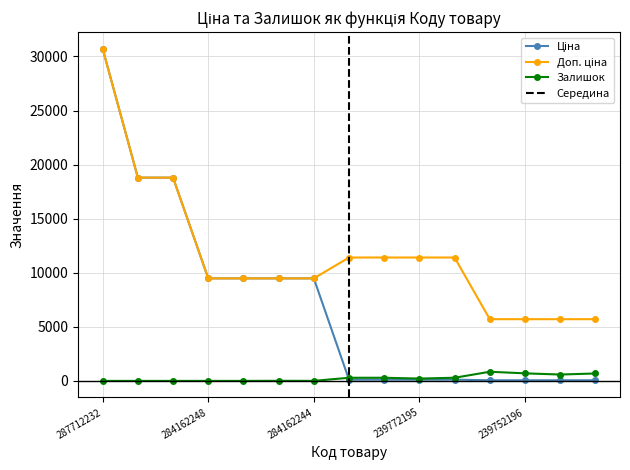

How many data points in Ціна are less than 114?

4